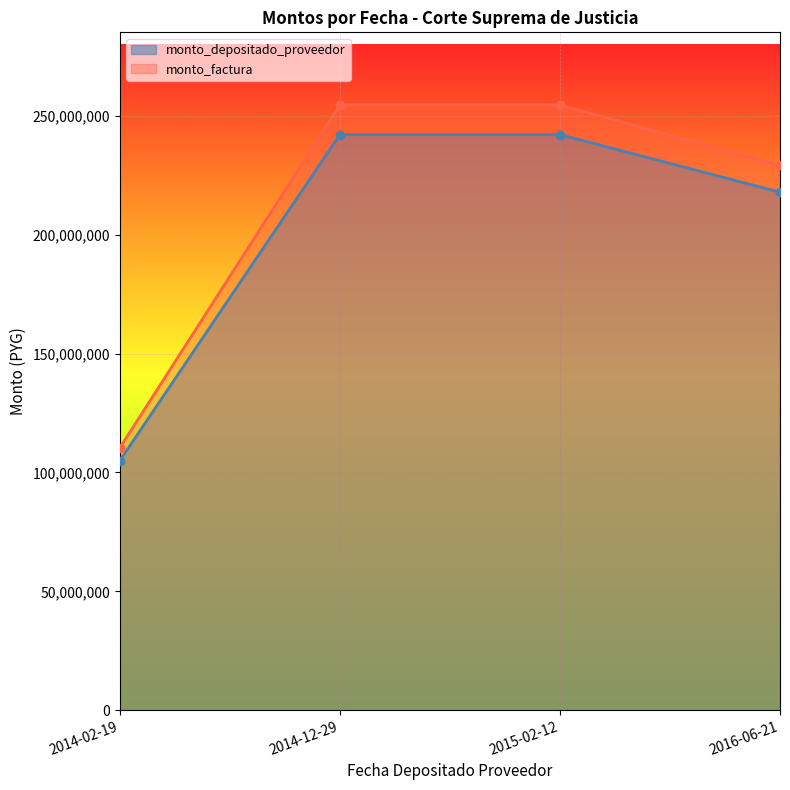

What is the value of the monto_factura point at the 4th from the left?

229212037